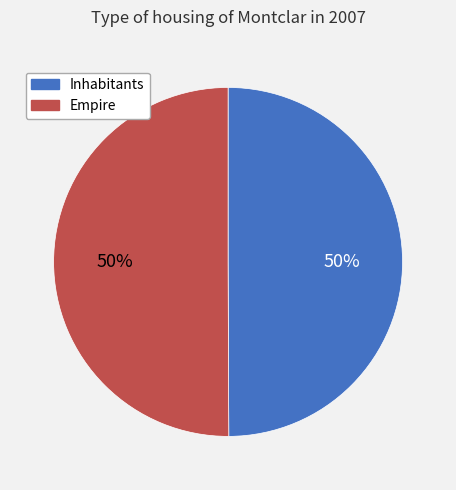

To the nearest percent, what is the average slice percentage?

50%